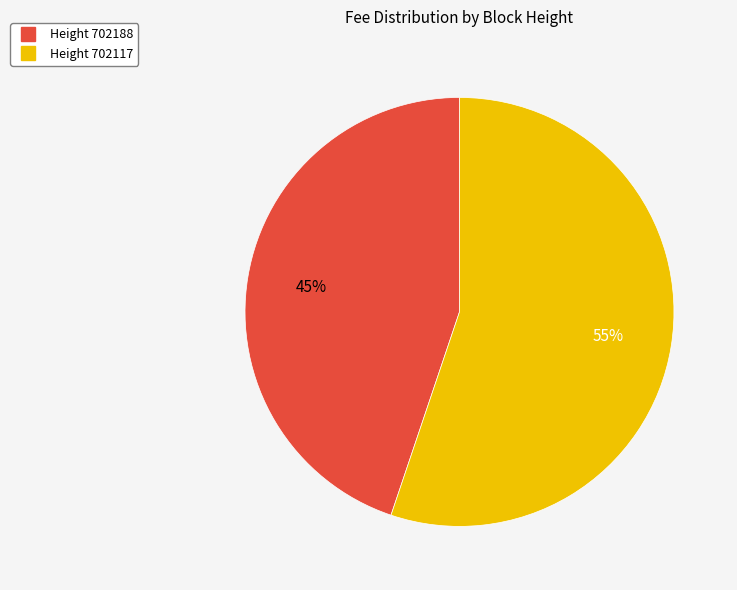

Is there any slice that represents more than half of the pie?

Yes